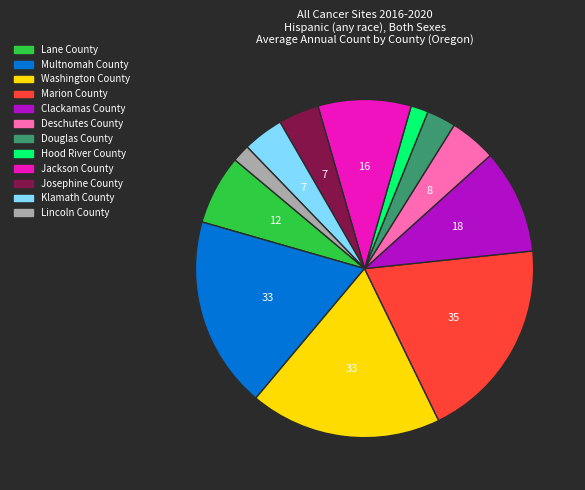

The Multnomah County slice represents 25% of the pie. True or false?

False